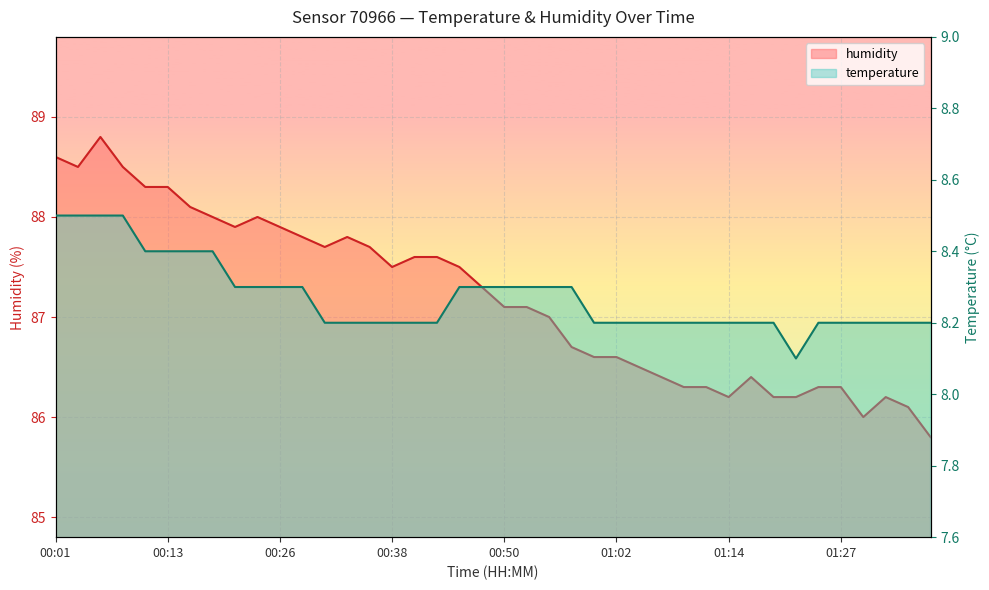

At which category does temperature reach its first local valley?

01:22